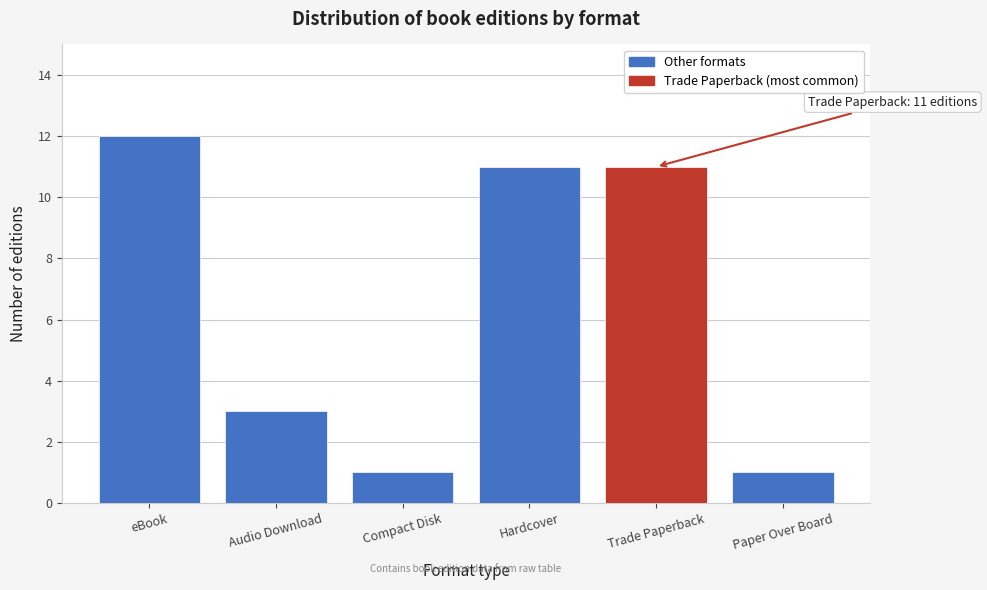

Reading right to left, transcribe all the data shown in this chart.

1	11	11	1	3	12